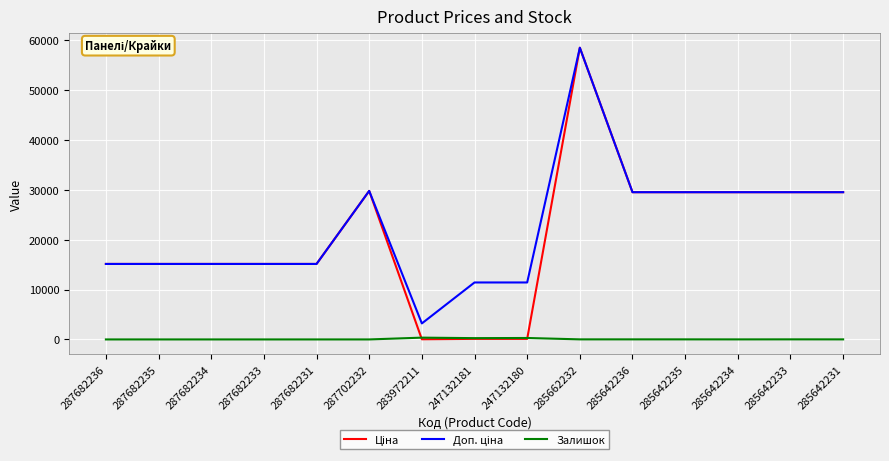

At which category is the sum across all series the highest?

285662232